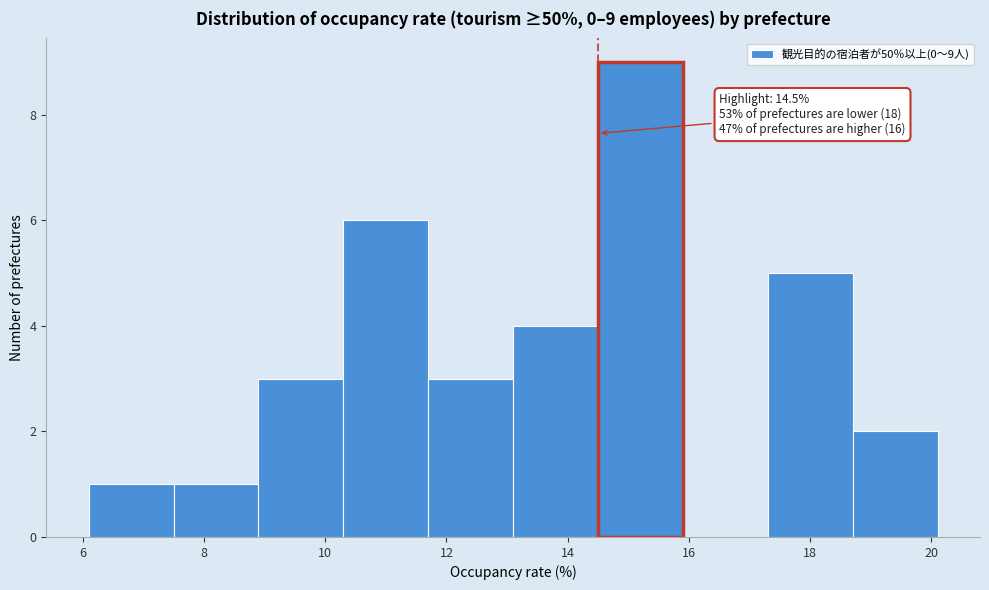

Which range on the x-axis has the tallest bar?

14.5 to 15.9